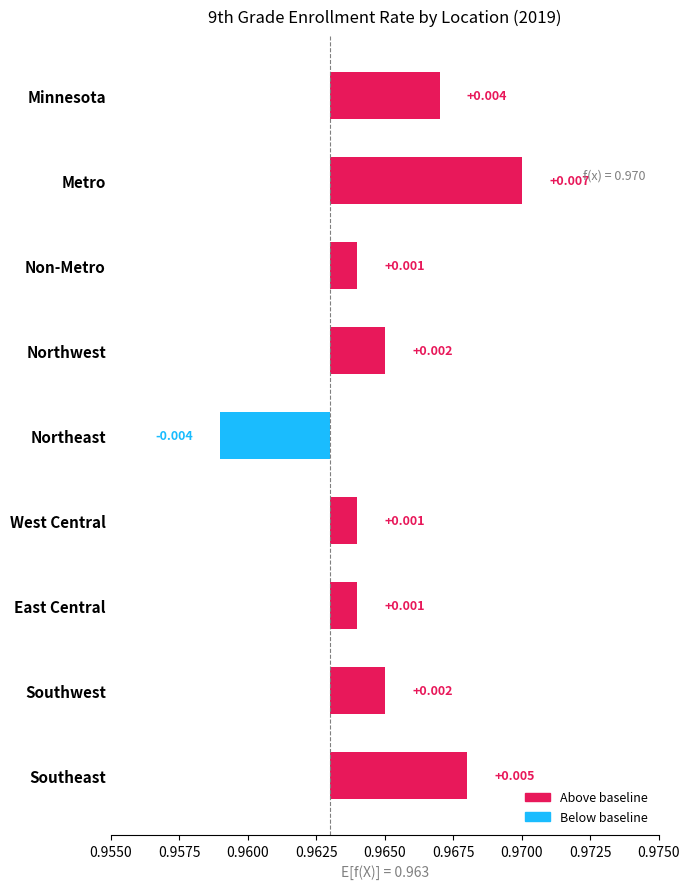

Is it true that the value at West Central is 0.0?

True